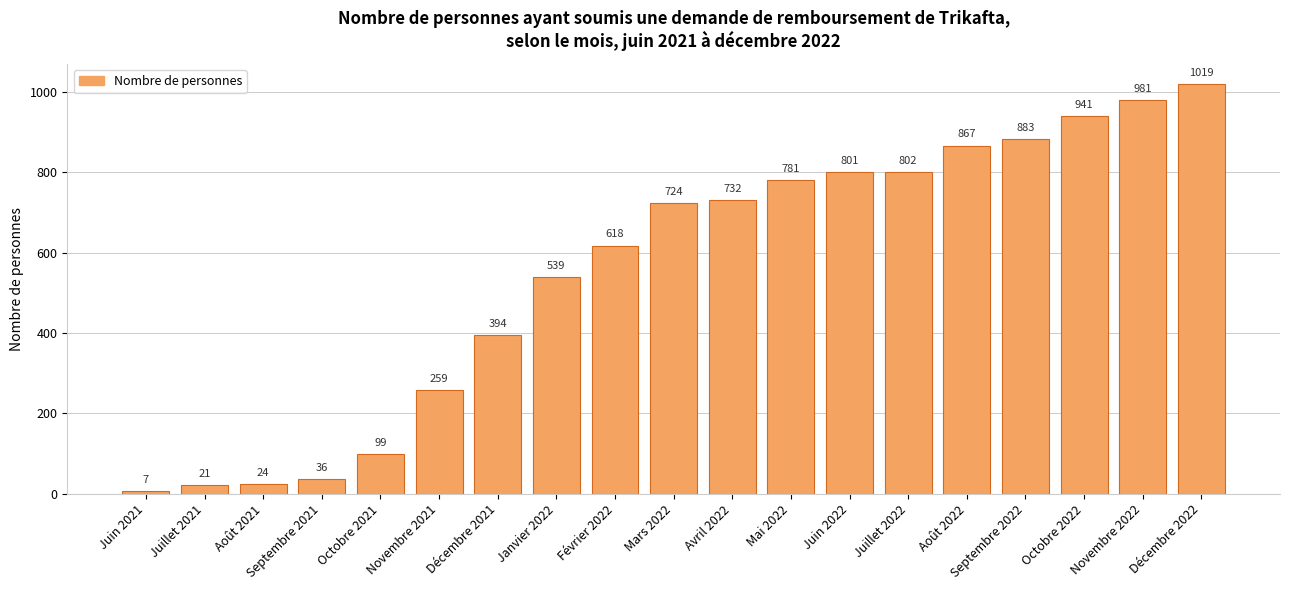

What position from the right is Mai 2022?

8